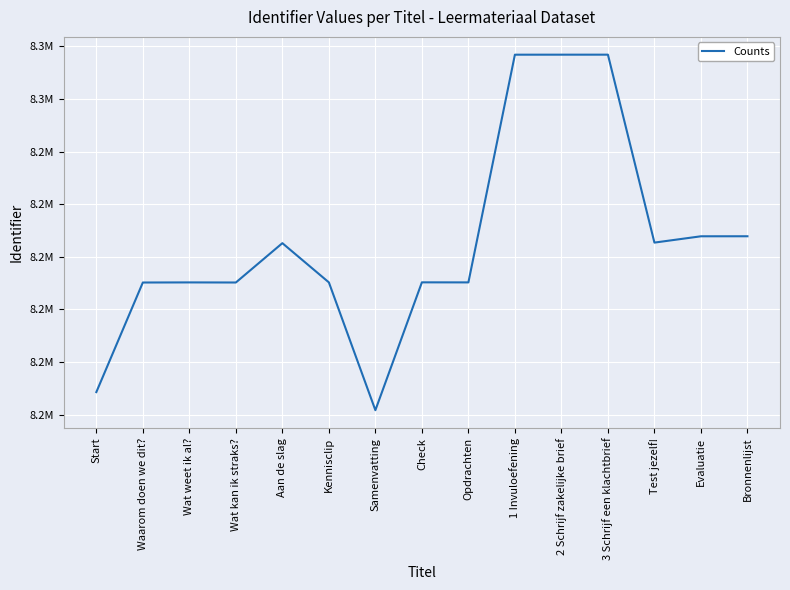

What is the difference between the maximum and minimum values?

67592